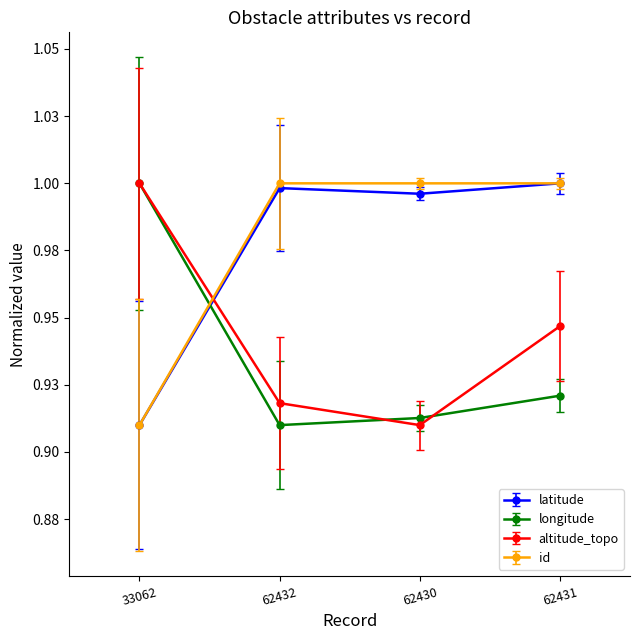

Does the chart display data point markers on the line(s)?

Yes